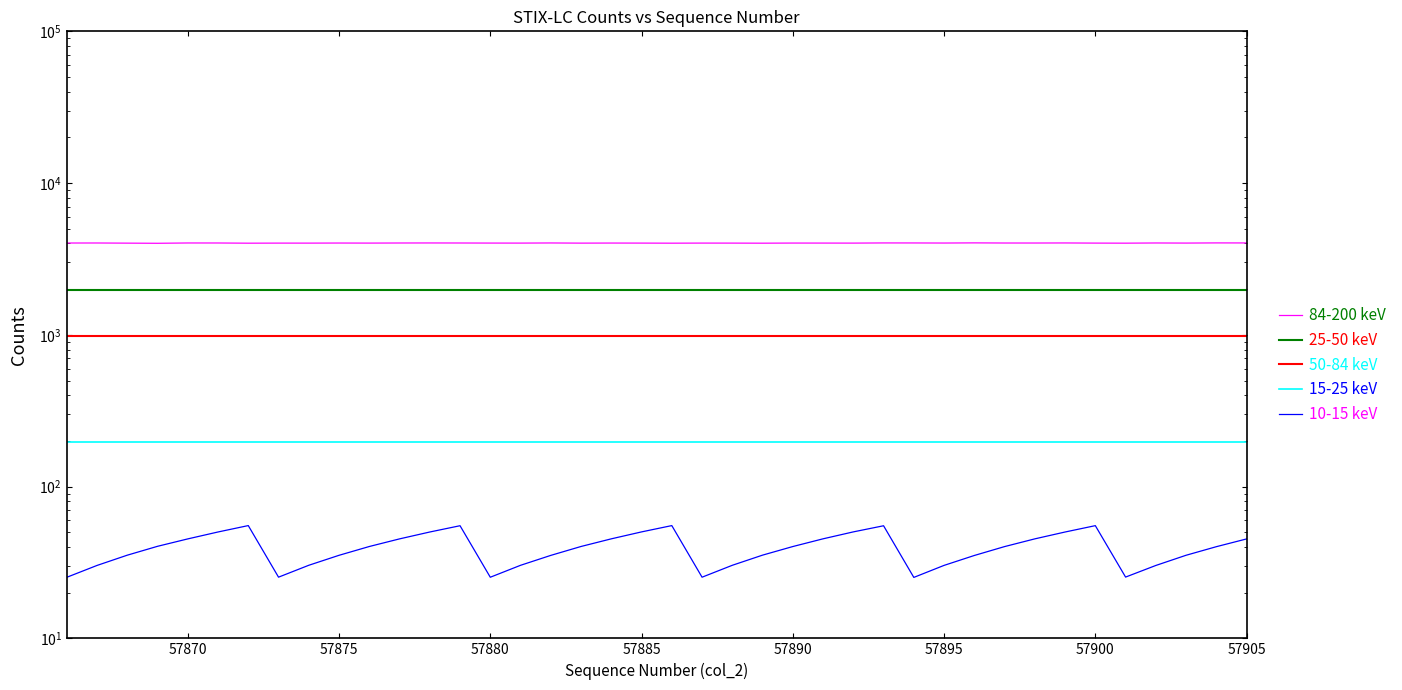

At how many categories does at least one series exceed 3601?

40